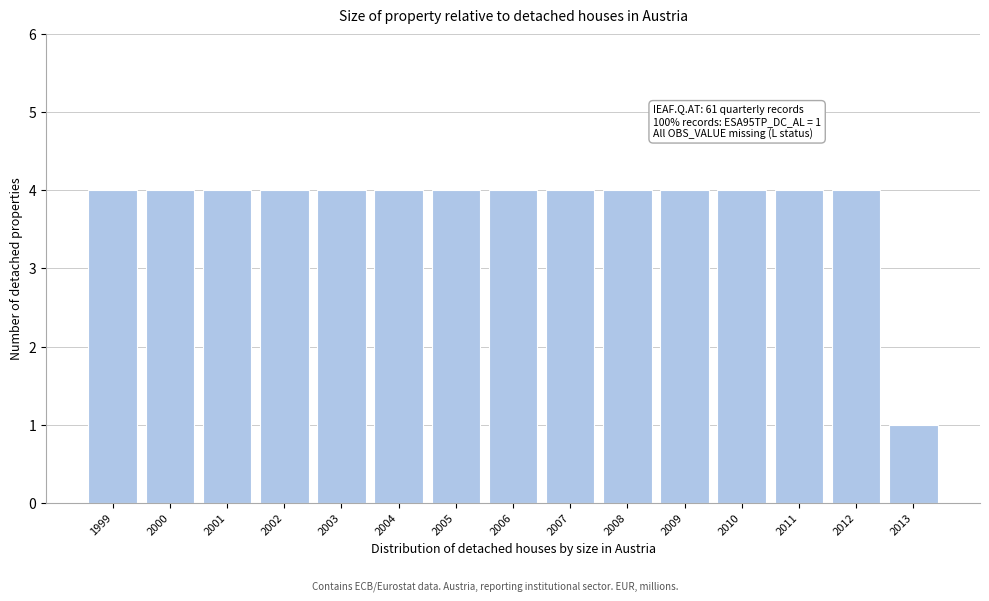

Reading left to right, what are all the values shown in this chart?

4	4	4	4	4	4	4	4	4	4	4	4	4	4	1